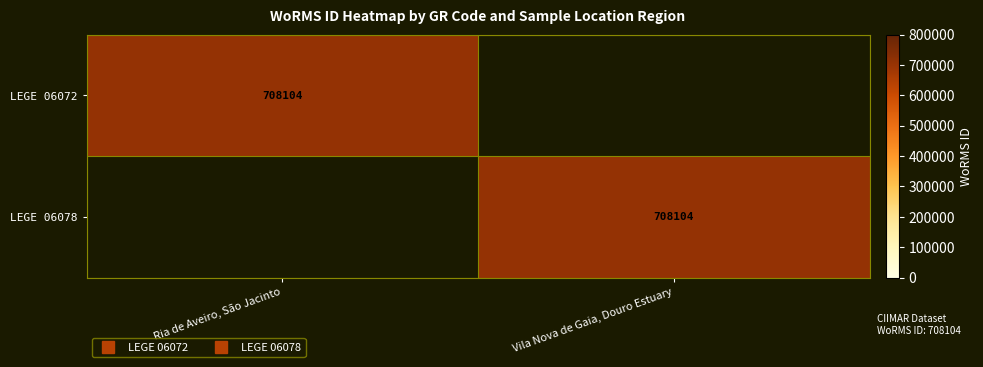

At which label does LEGE 06078 reach its minimum?

Ria de Aveiro, São Jacinto